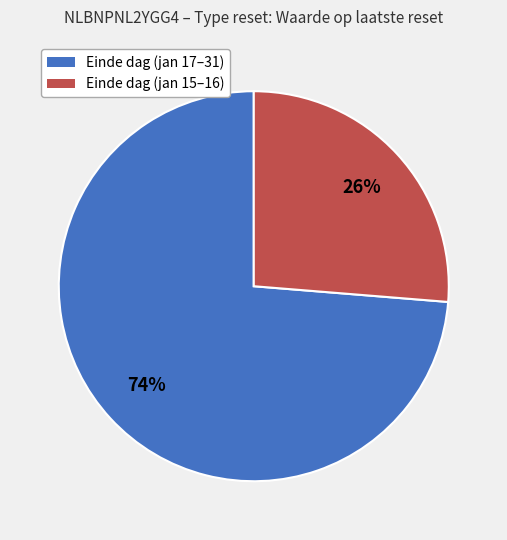

Which category has the smallest portion of the pie?

Einde dag (jan 15–16)